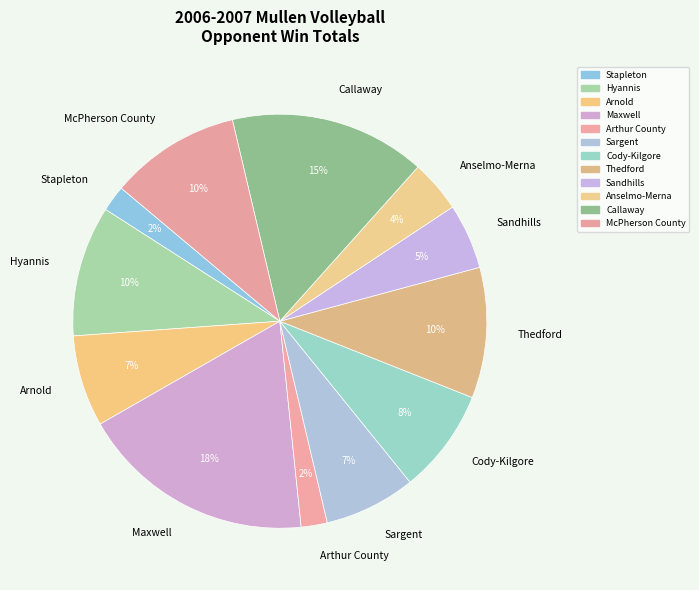

Is there a majority slice in this chart?

No